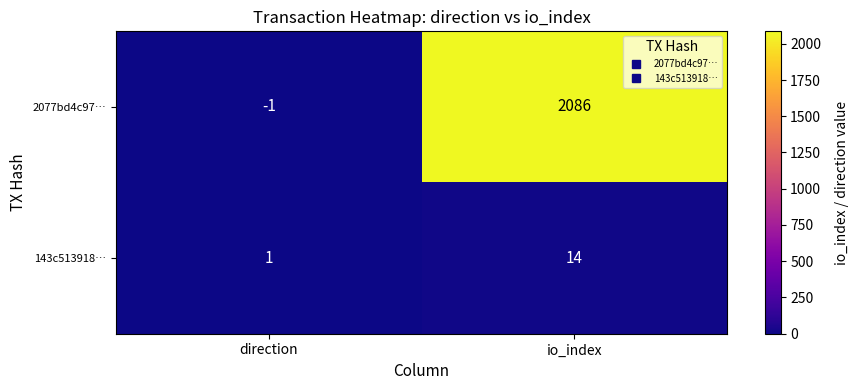

What is the sum of all 2077bd4c97… values?

2085